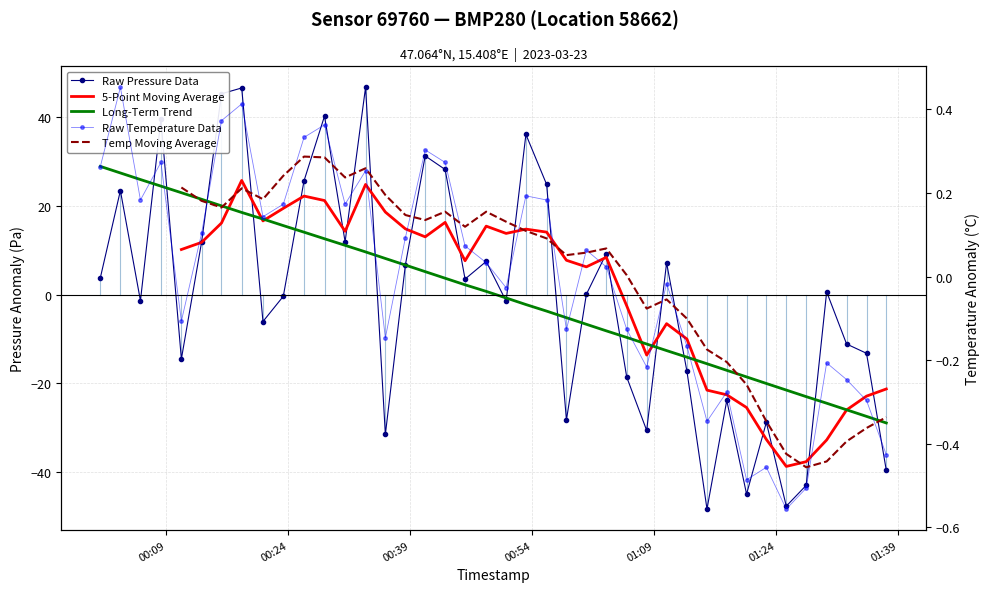

True or false: Long-Term Trend and Temp Moving Average cross at least once.

True